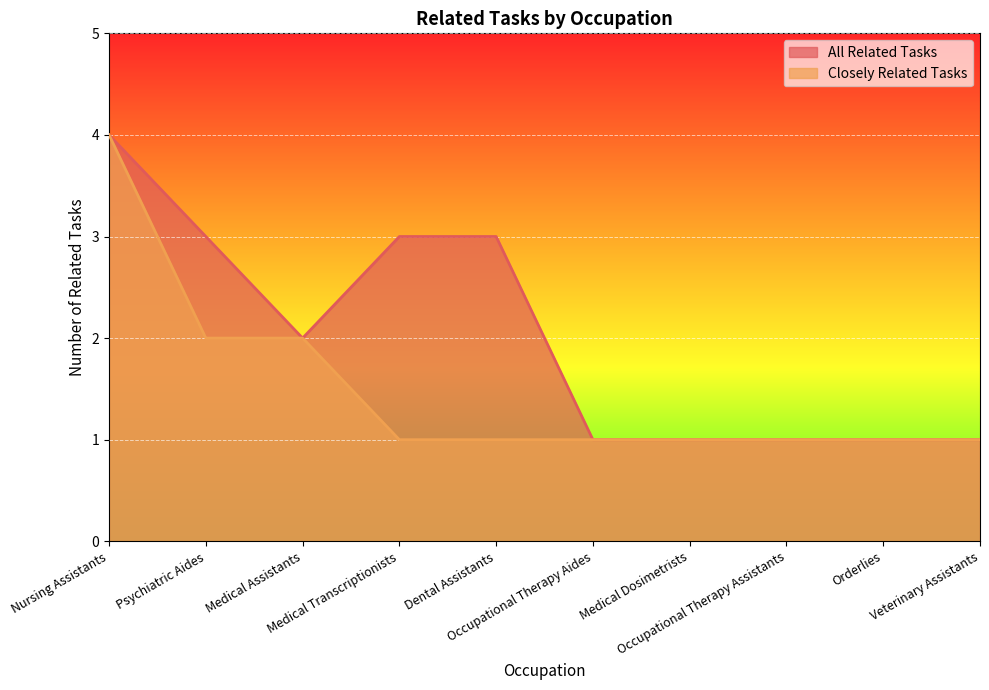

Which series has the largest total across all categories?

All Related Tasks